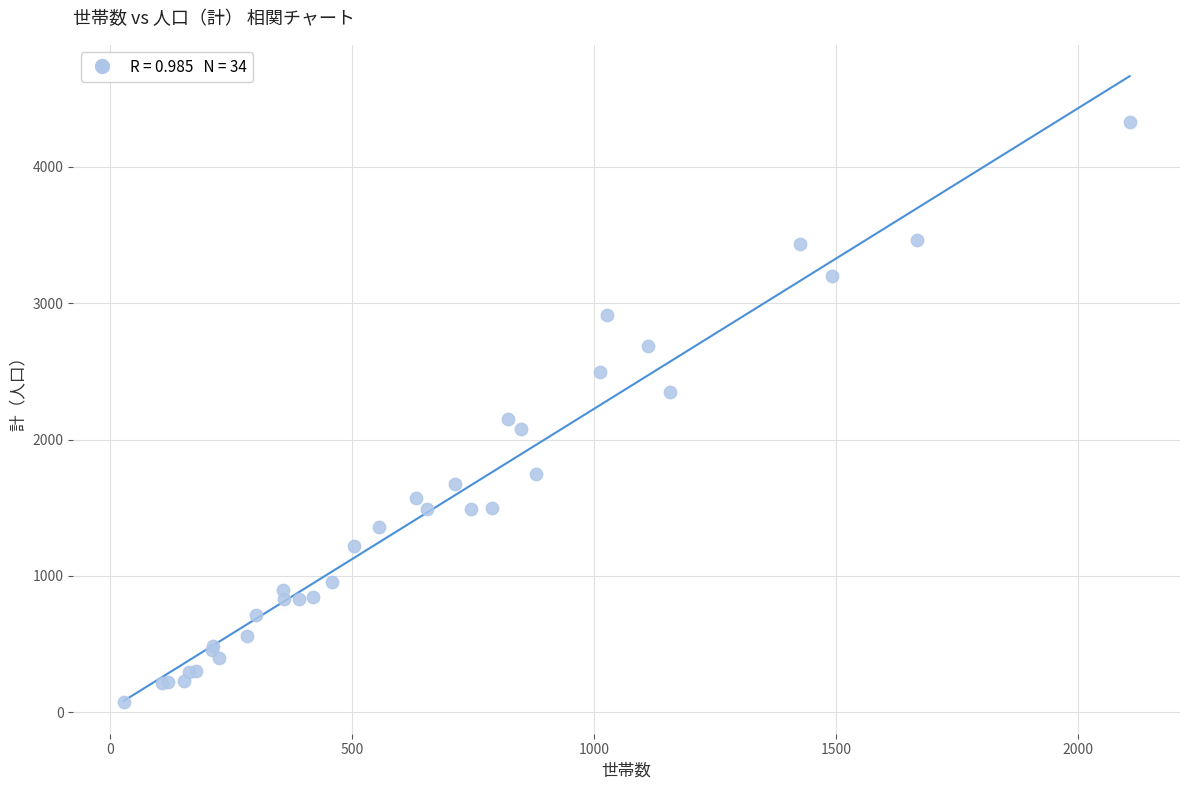

What Y value in the scatter plot is closest to 2201?

2150